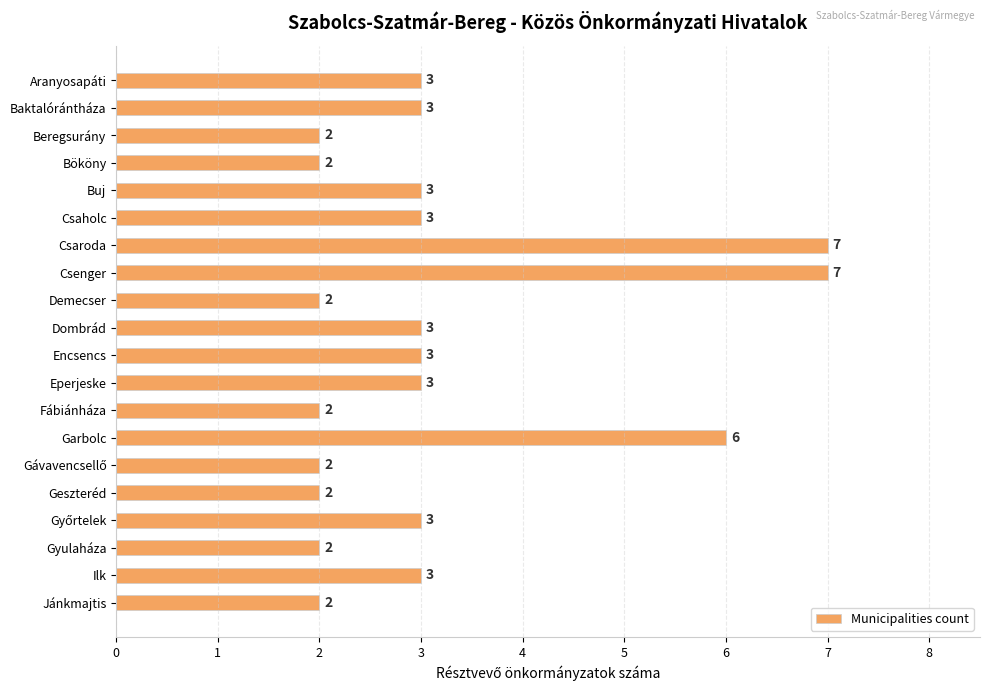

How many data points does each series have?

20